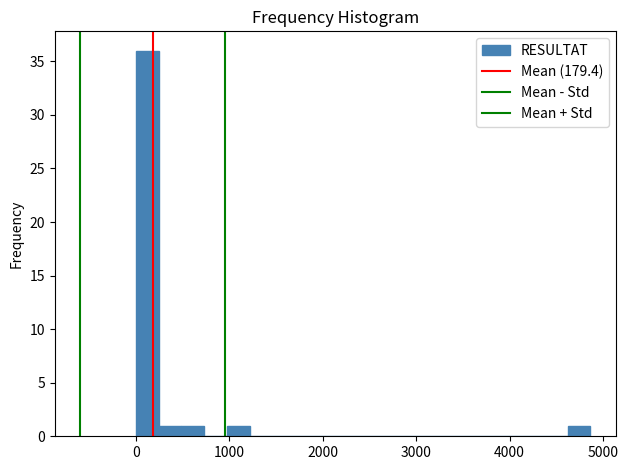

Read against the x-axis, roughly where is the centre of the tallest bar?

100